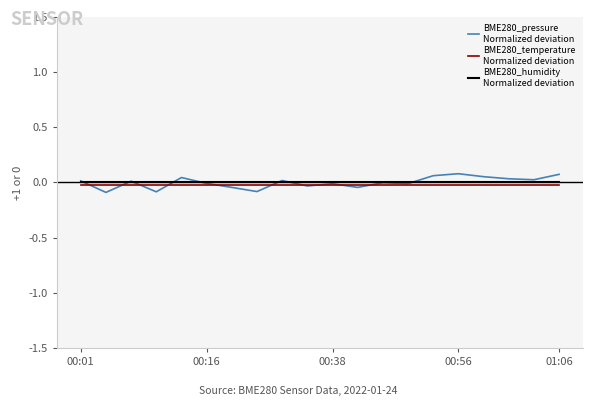

Does the chart display data point markers on the line(s)?

No